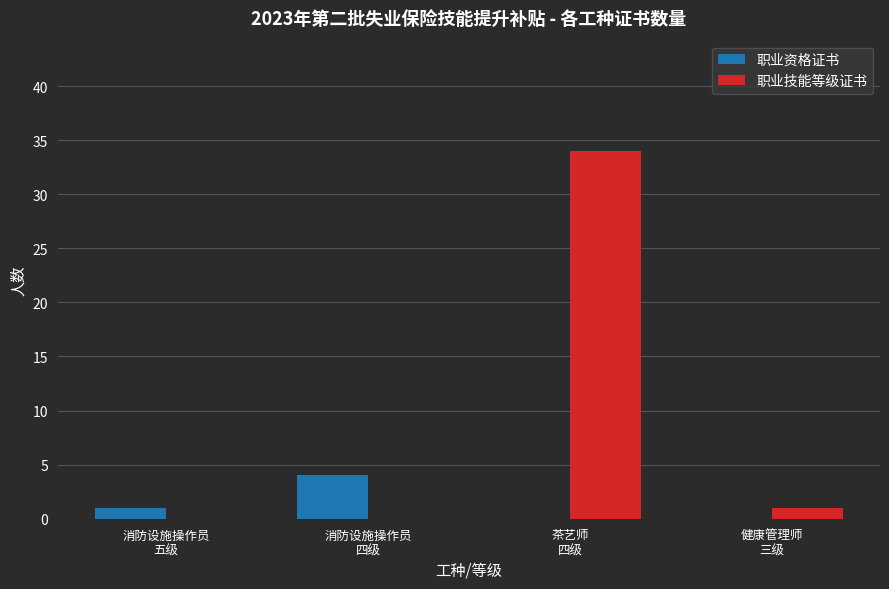

Which series has the largest total across all categories?

职业技能等级证书